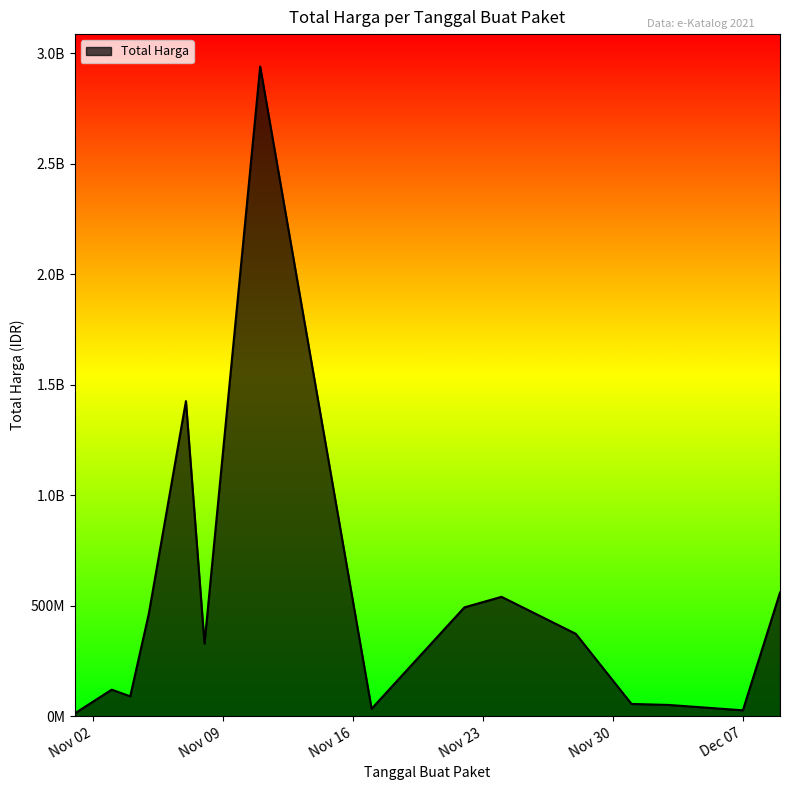

Does the chart display data point markers on the line(s)?

No